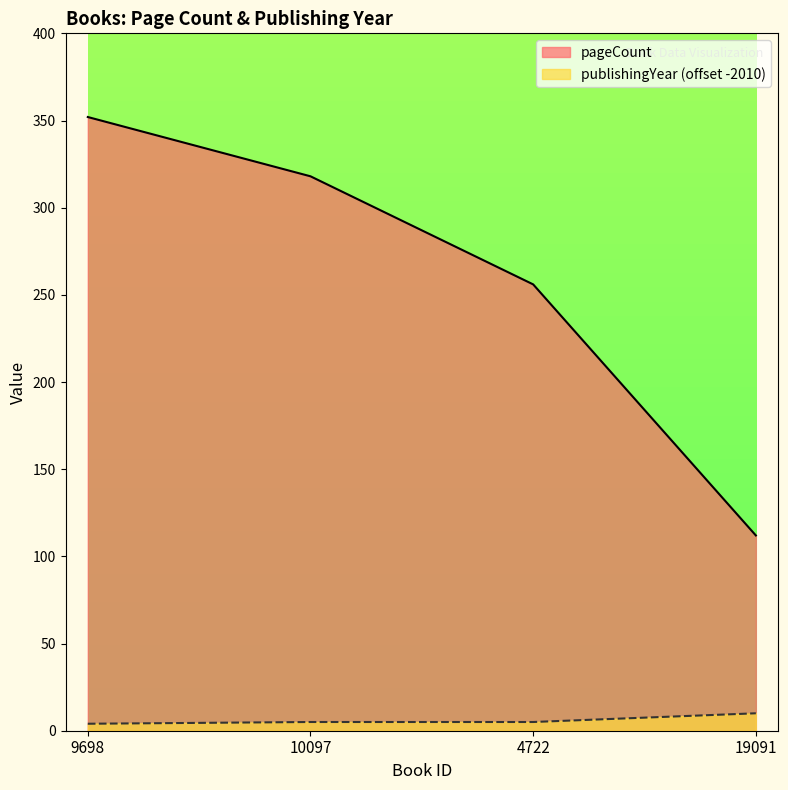

Reading left to right, list all the values displayed in this chart.

pageCount: 352	318	256	112
publishingYear: 4	5	5	10